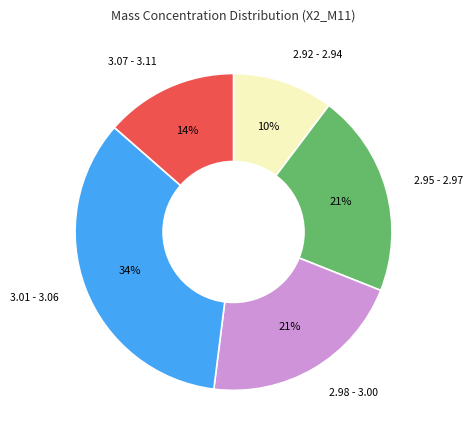

Approximately how many times larger is the value at 2.98 - 3.00 compared to 2.95 - 2.97?

1.0